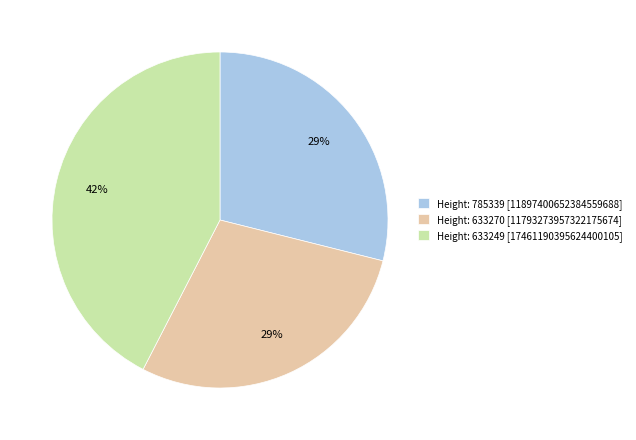

How many segments does this pie chart have?

3